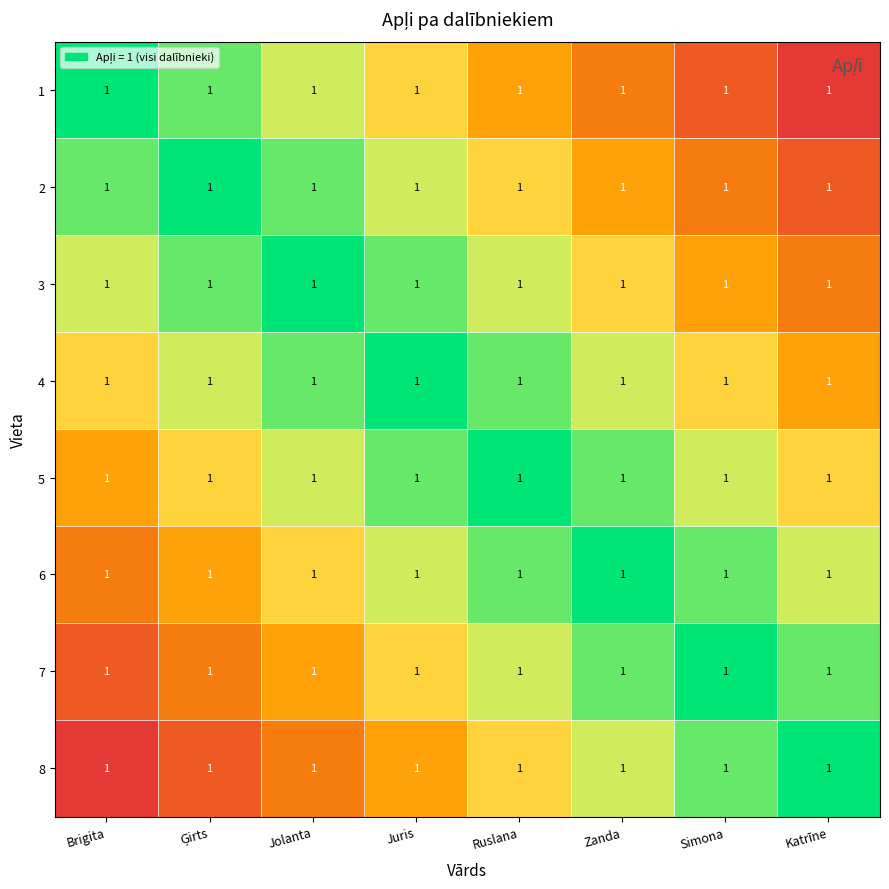

How many categories are shown in the chart?

8